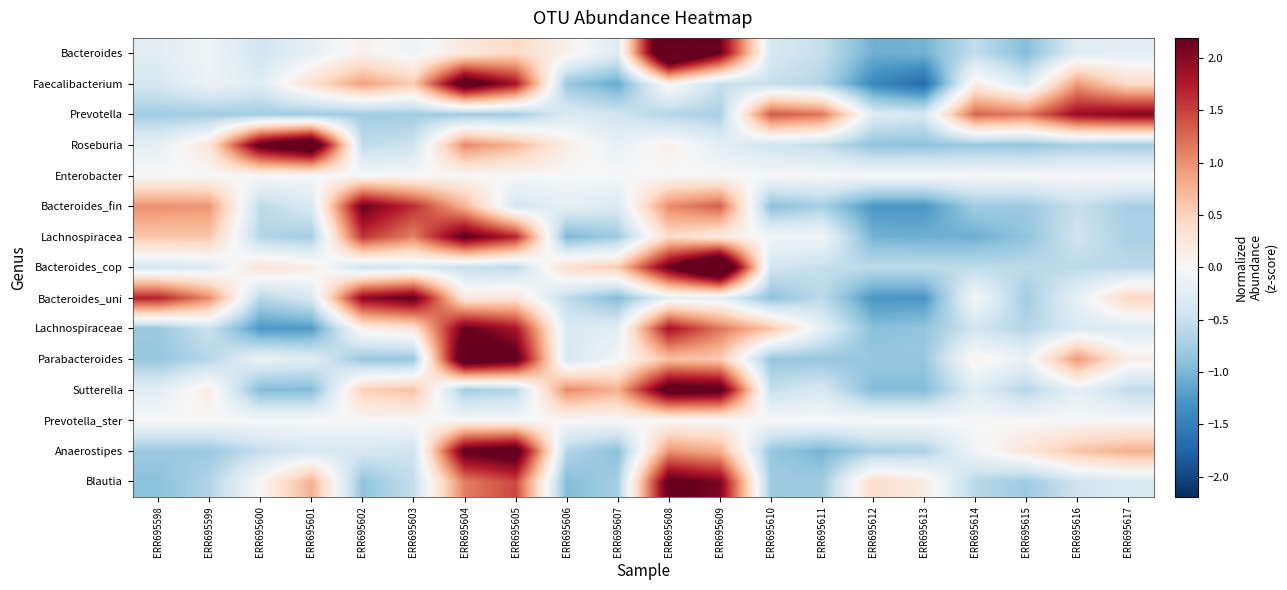

Which label corresponds to the largest value in the chart?

ERR695609